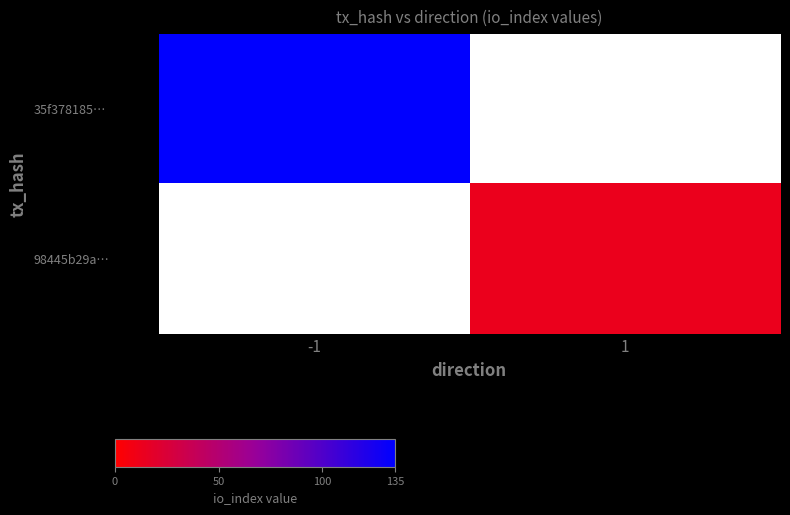

Reading left to right, list all the values displayed in this chart.

35f378185…: -1=135	1=0
98445b29a…: -1=0	1=13